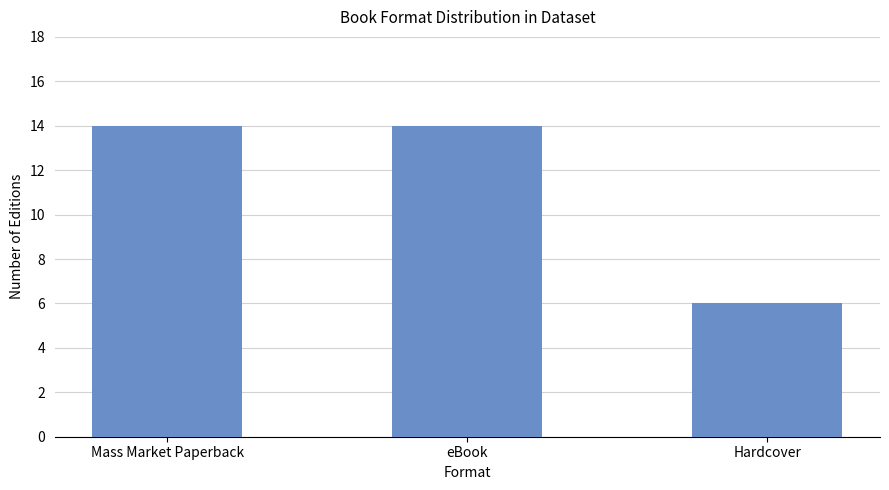

What is the maximum value shown in the chart?

14